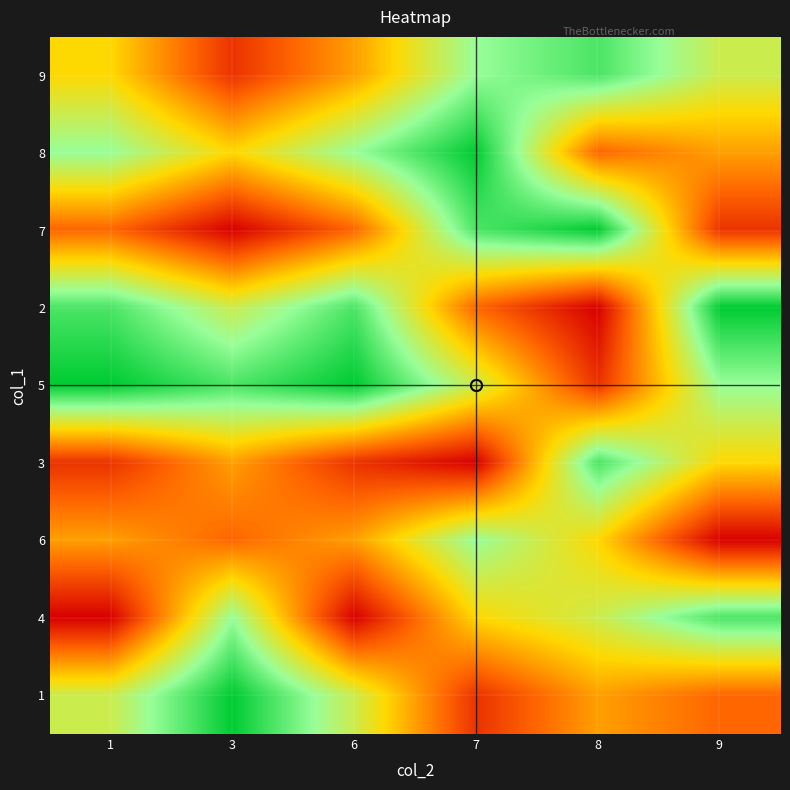

Which has a higher value, 9 or 7?

7